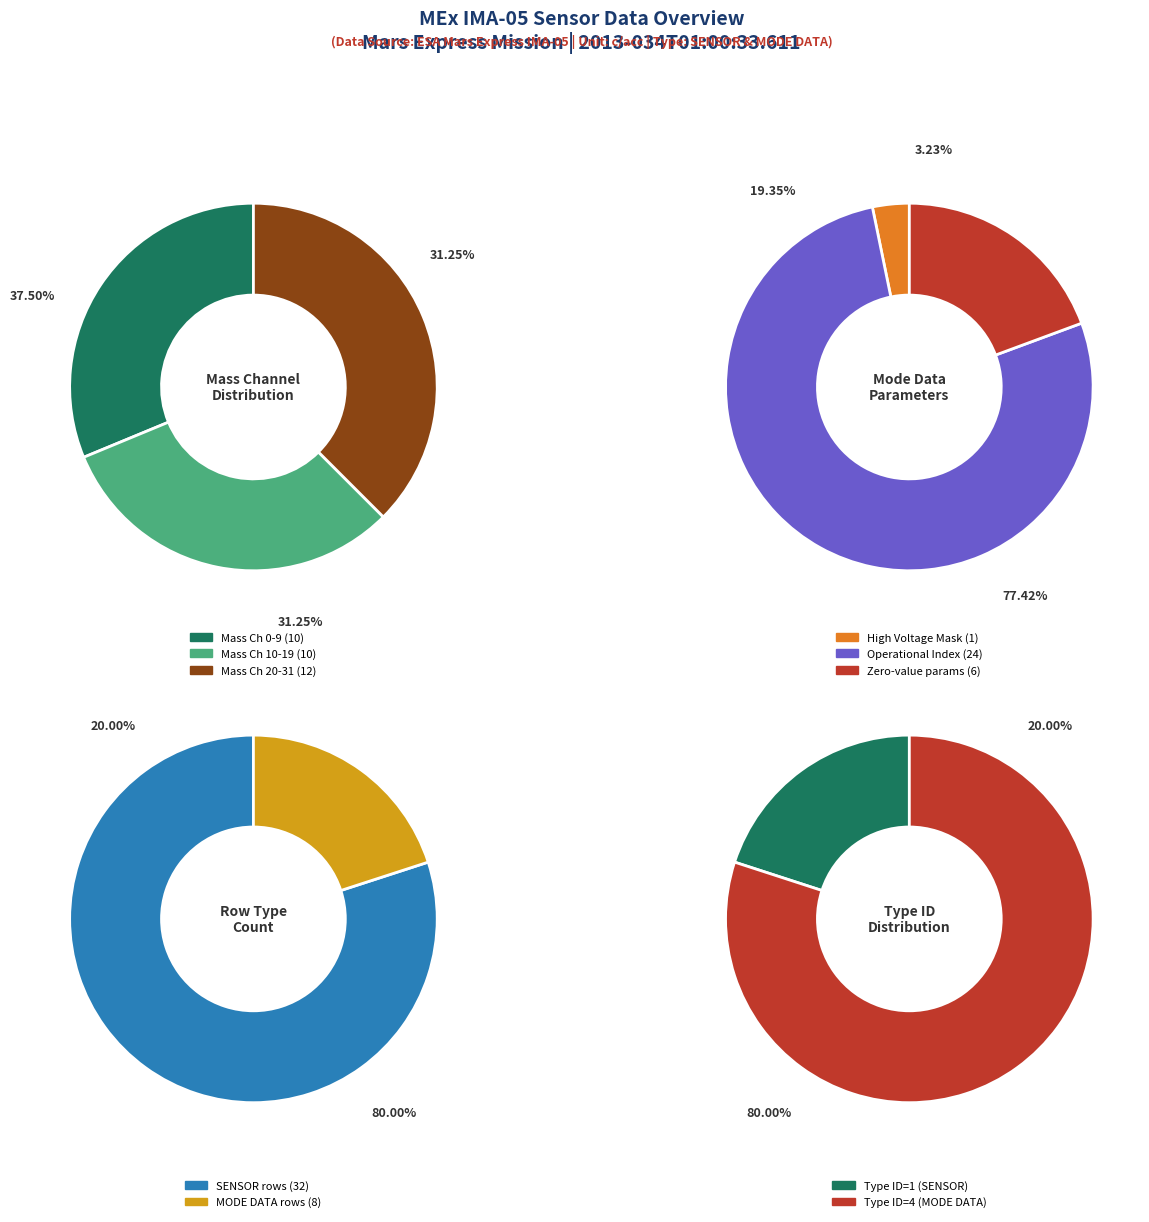

Do High Voltage Mask and Shadow Mask together represent more than half of the pie?

No